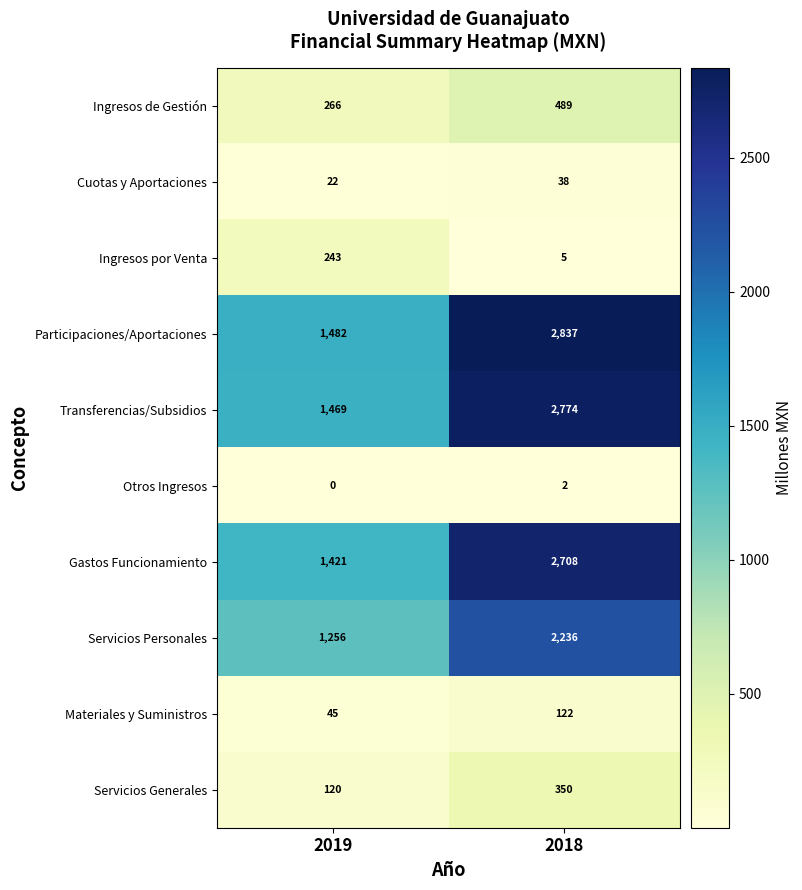

True or false: Gastos Funcionamiento has a value of 1421 at 2019.

True